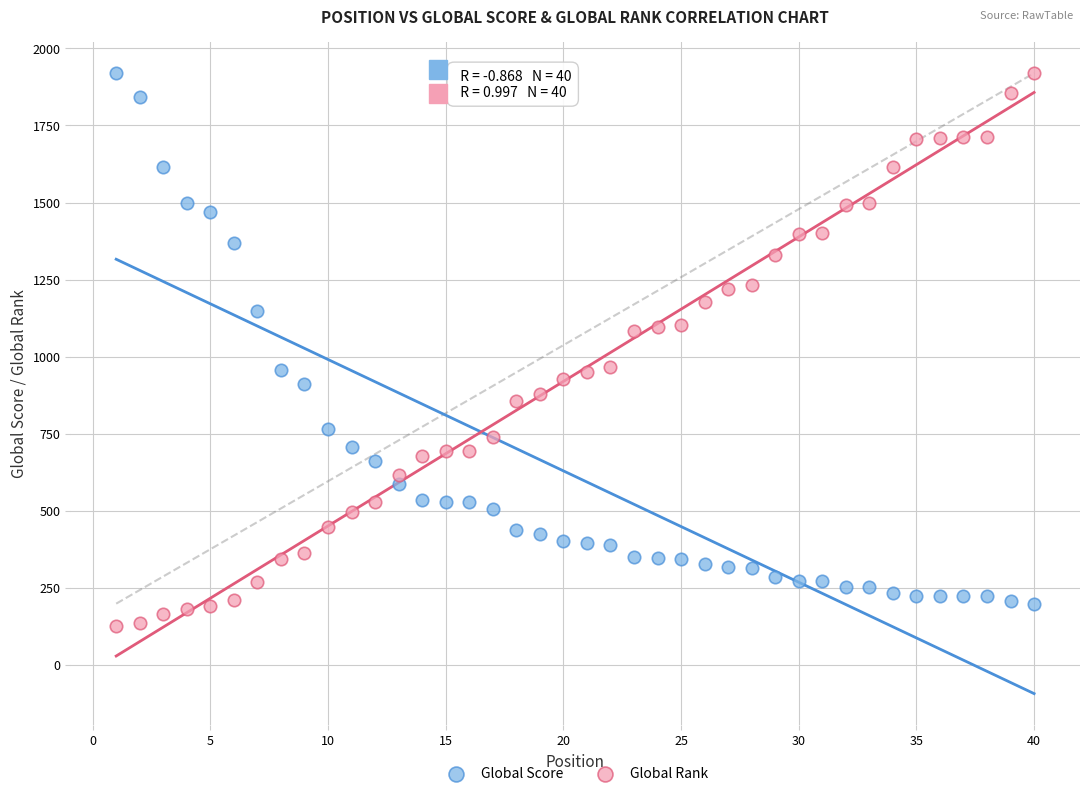

Across all data points, what is the range of X values (max minus min)?

39